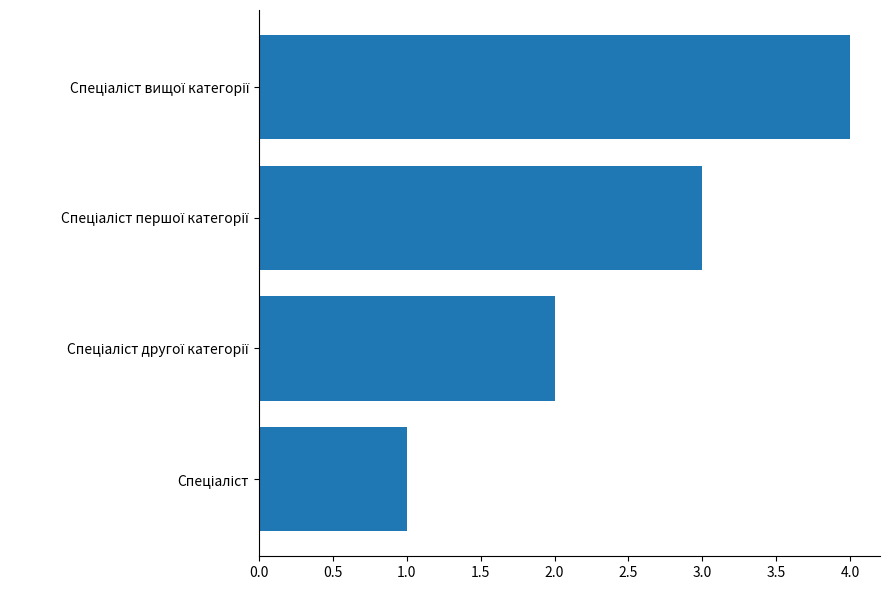

What is the difference between the maximum and minimum values?

3